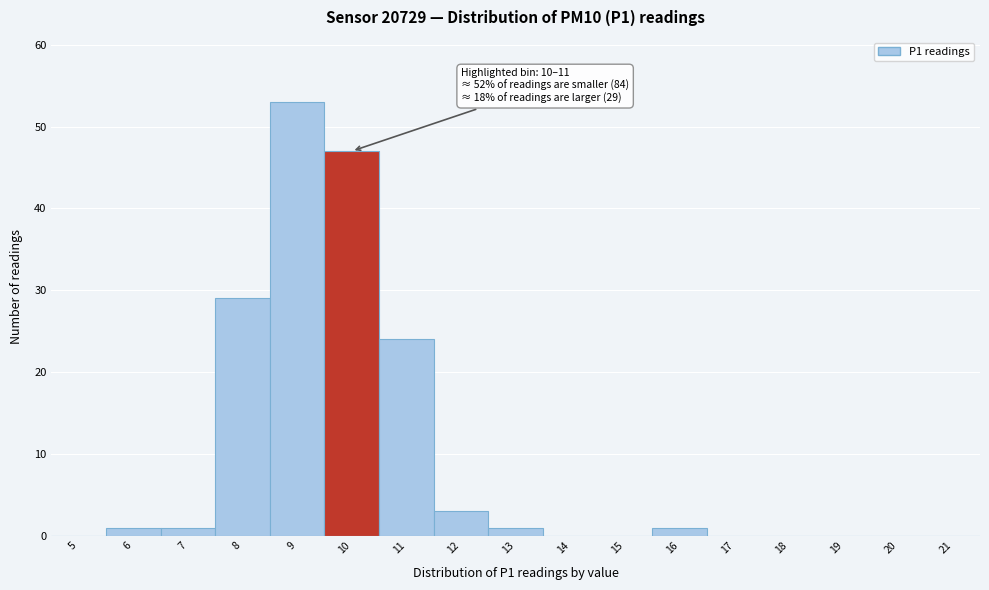

Reading left to right, transcribe all the data shown in this chart.

5=0	6=1	7=1	8=29	9=53	10=47	11=24	12=3	13=1	14=0	15=0	16=1	17=0	18=0	19=0	20=0	21=0